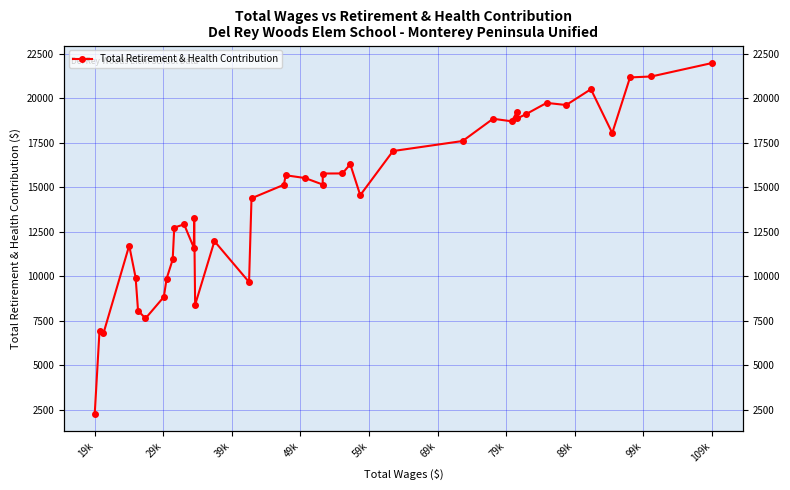

Is it true that the value at 38 is 6994?

False